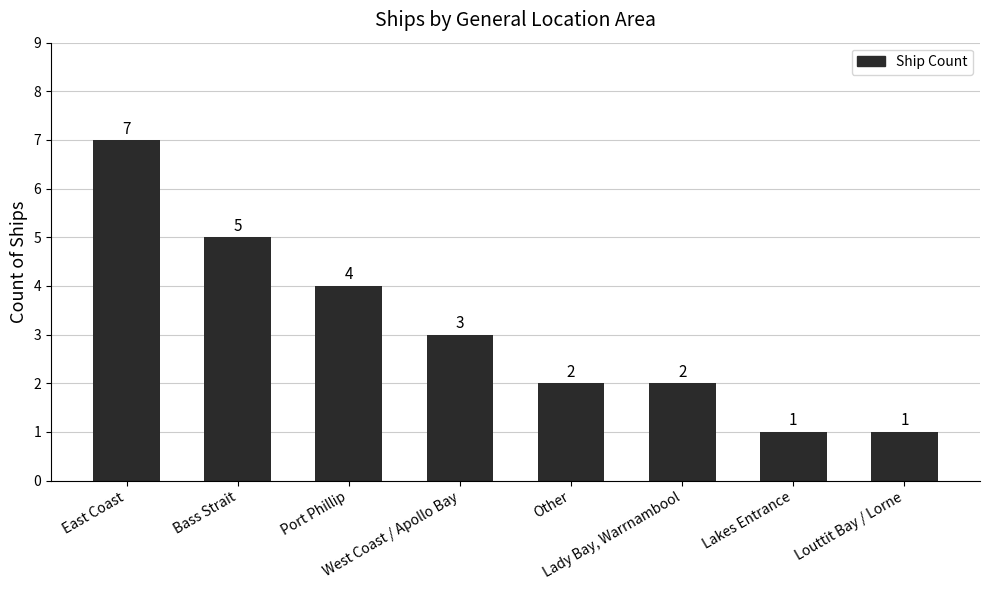

How many categories are shown in the chart?

8